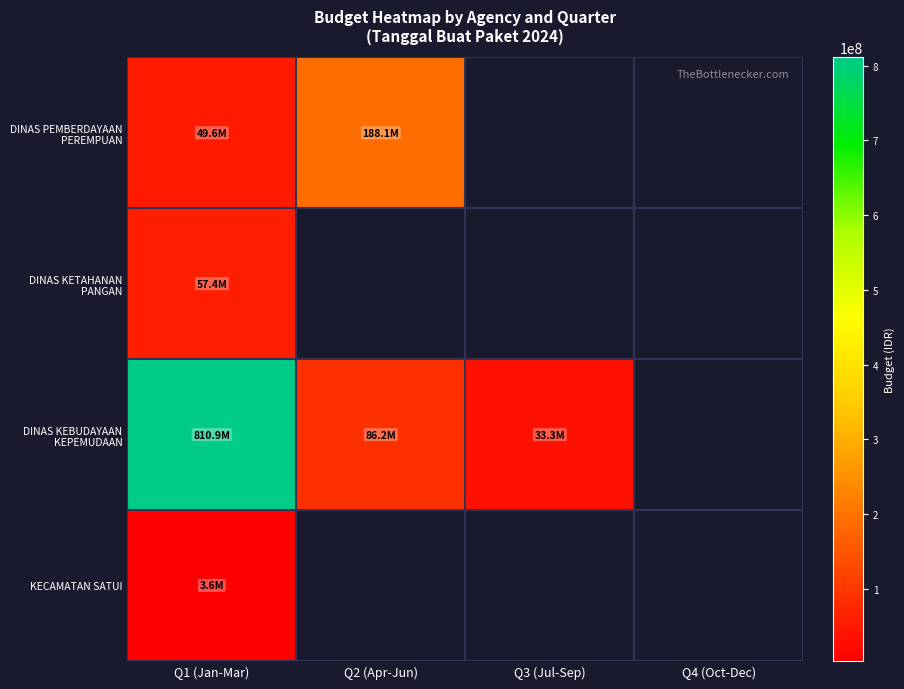

The value of DINAS KEBUDAYAAN KEPEMUDAAN at Q2 (Apr-Jun) is 86175000.0. True or false?

True